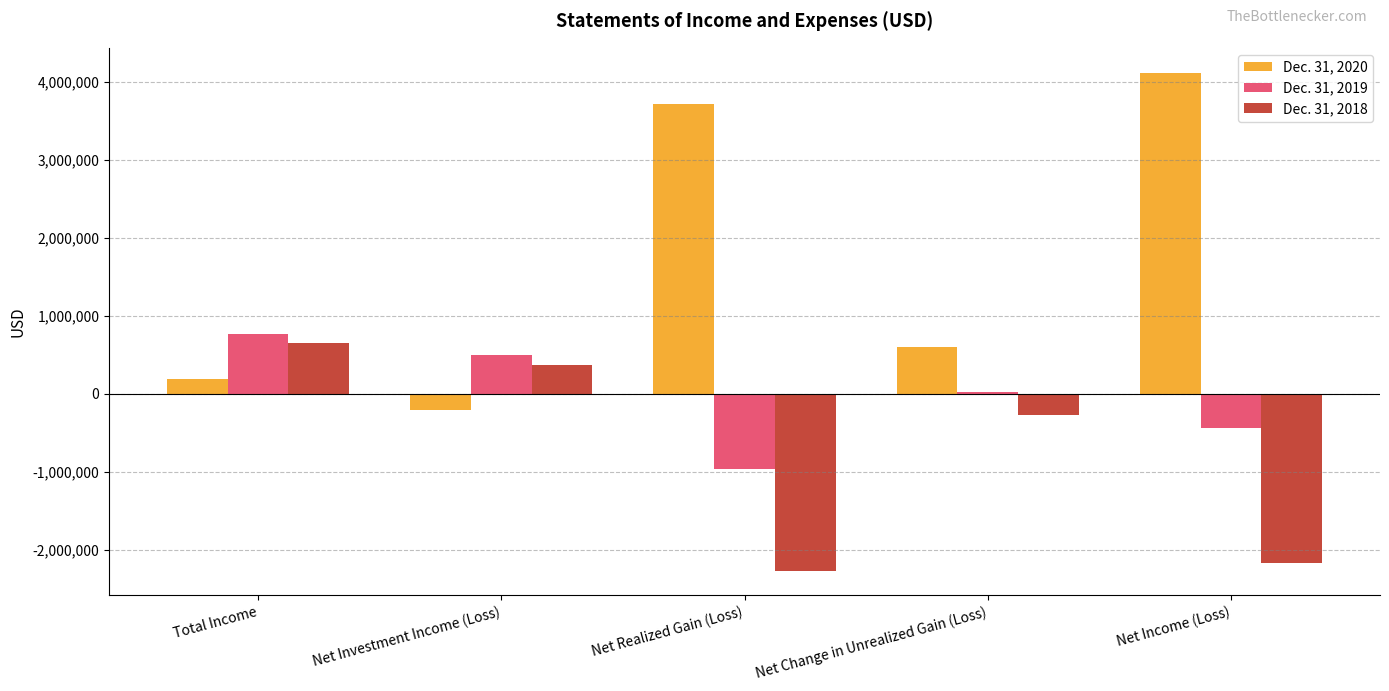

True or false: Dec. 31, 2020 has a value of -202647 at Net Investment Income (Loss).

True